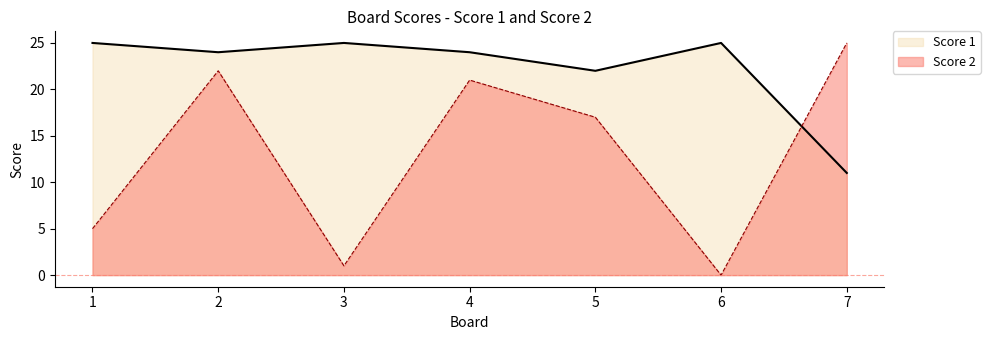

Reading left to right, what are all the values shown in this chart?

Score 1: 1=25	2=24	3=25	4=24	5=22	6=25	7=11
Score 2: 1=5	2=22	3=1	4=21	5=17	6=0	7=25